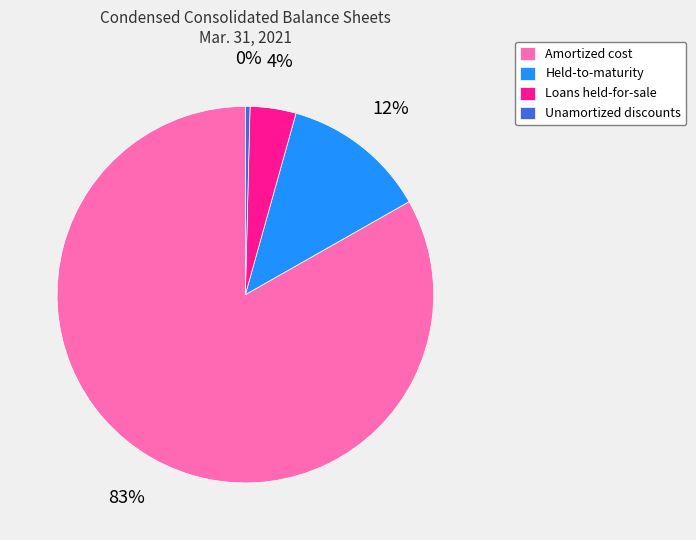

The Amortized cost slice represents 83% of the pie. True or false?

True